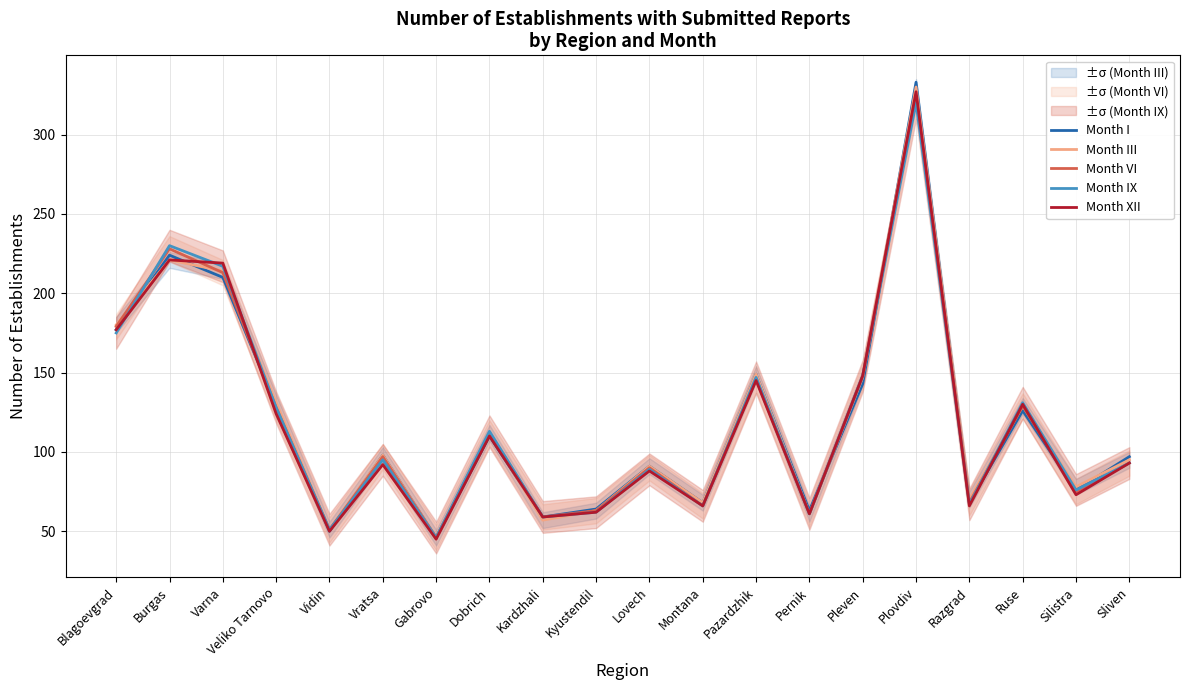

Does the chart have visible grid lines?

Yes